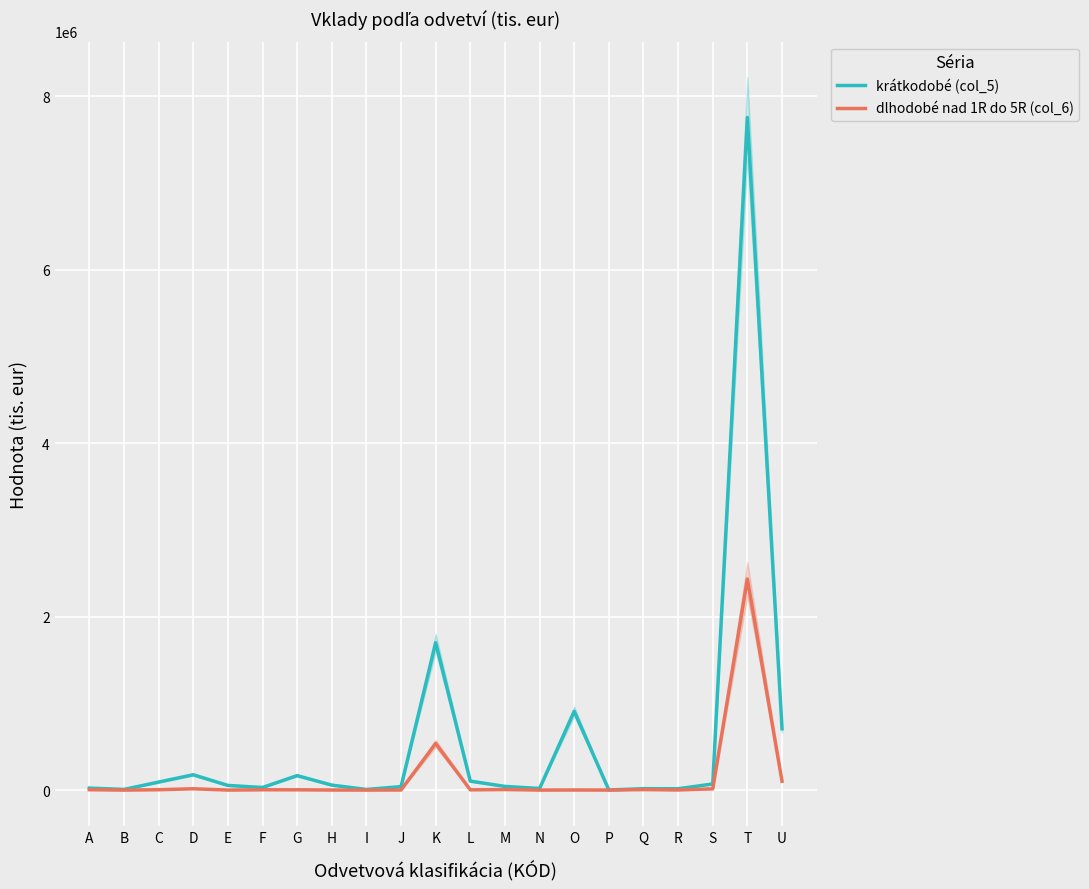

True or false: dlhodobé nad 1R do 5R (col_6) and krátkodobé (col_5) intersect in this chart.

False